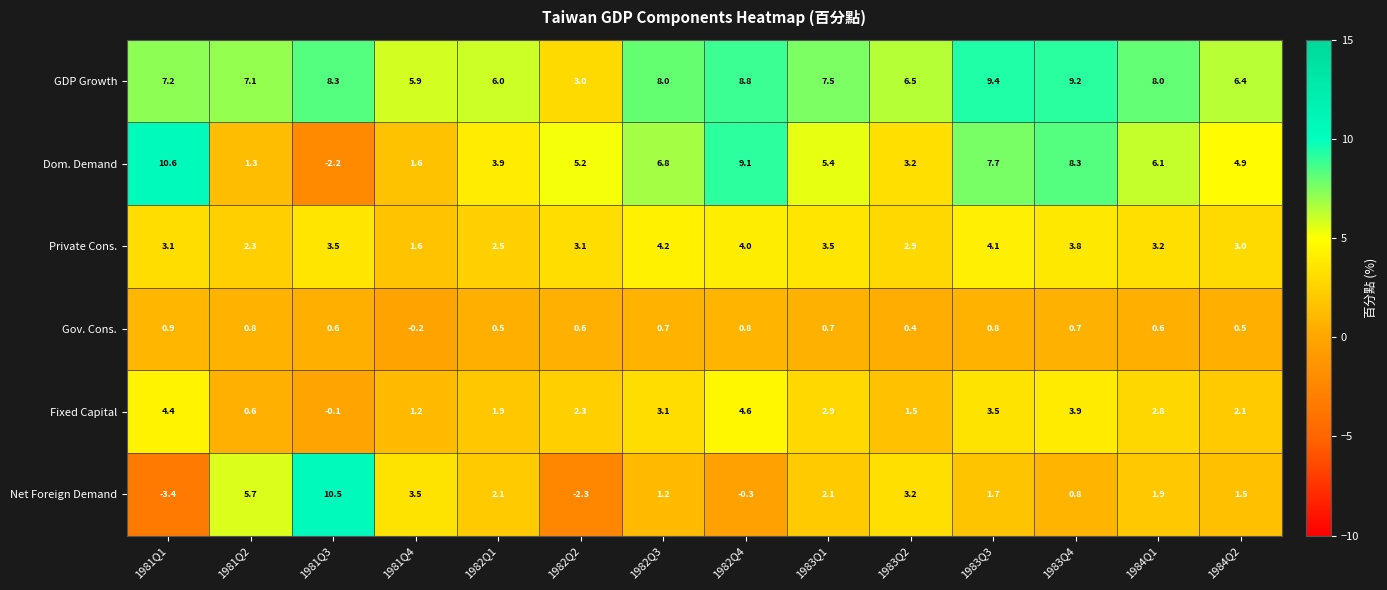

What is the minimum value shown in the chart?

-3.4